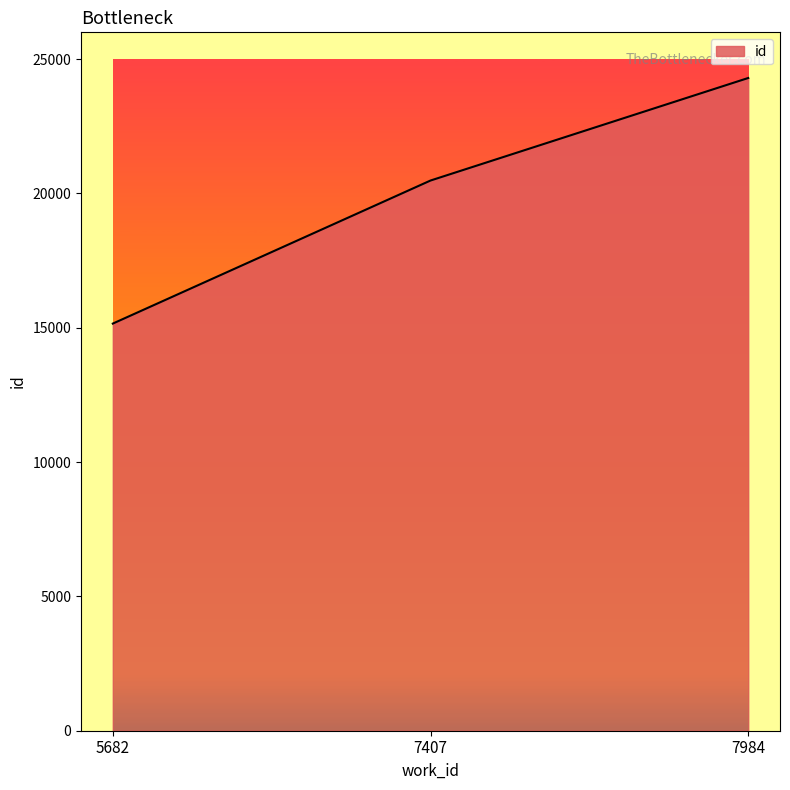

What value does the data have at 7984?

24300